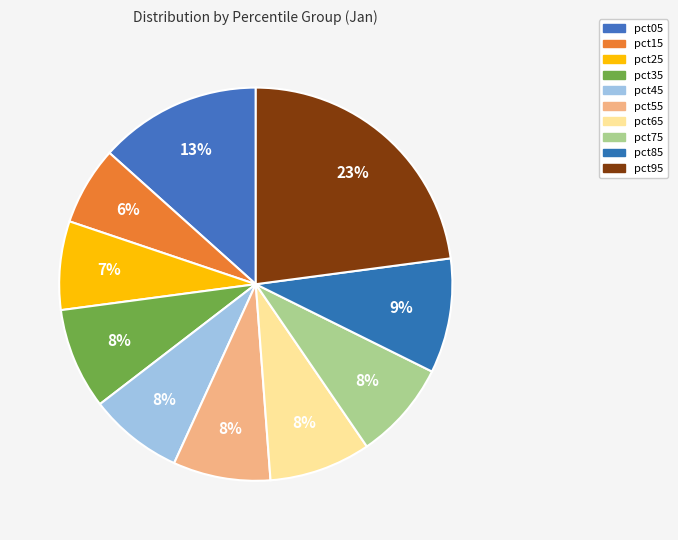

What percentage do pct05 and pct35 together represent?

21.7%